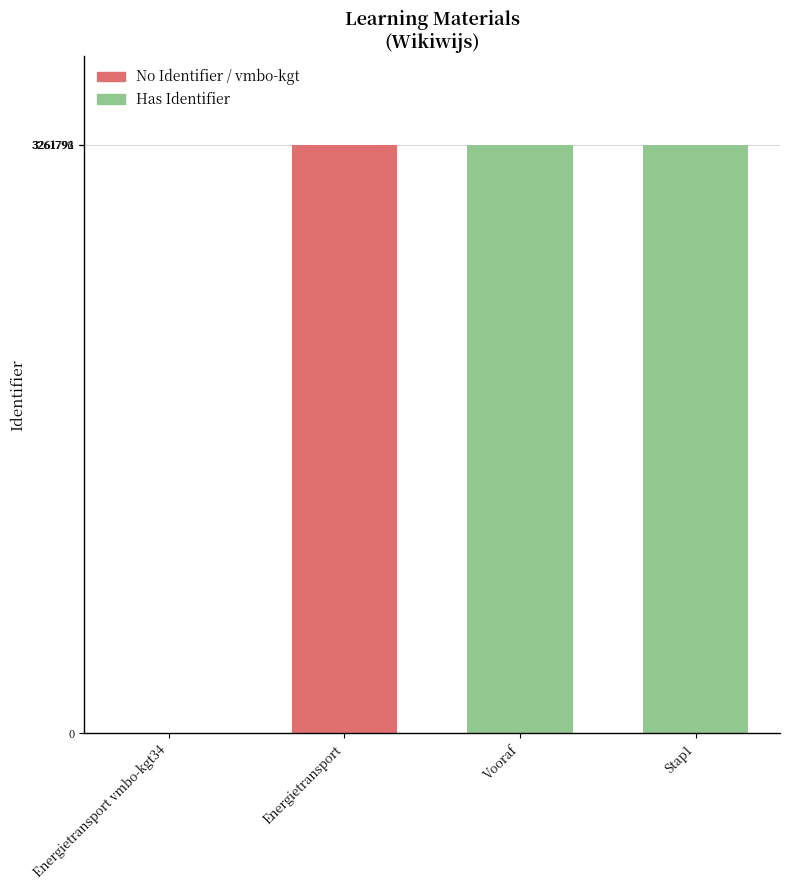

Approximately how many times larger is the value at Stap1 compared to Vooraf?

1.0